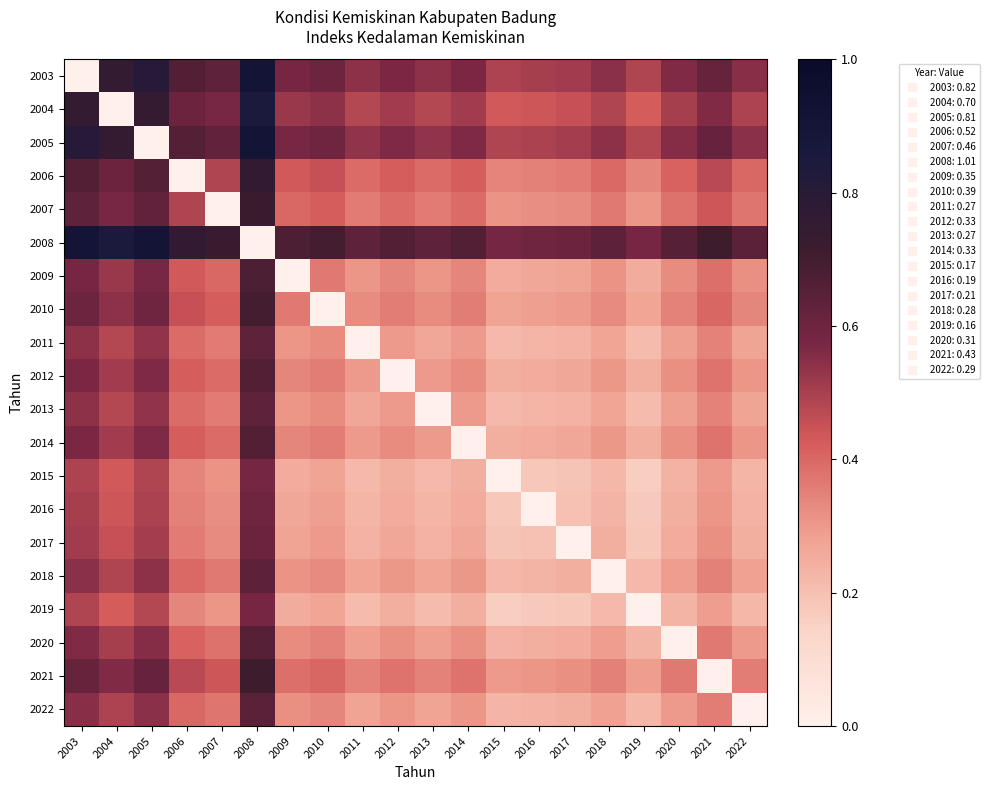

What is the total value across all series at 2009?

7.2